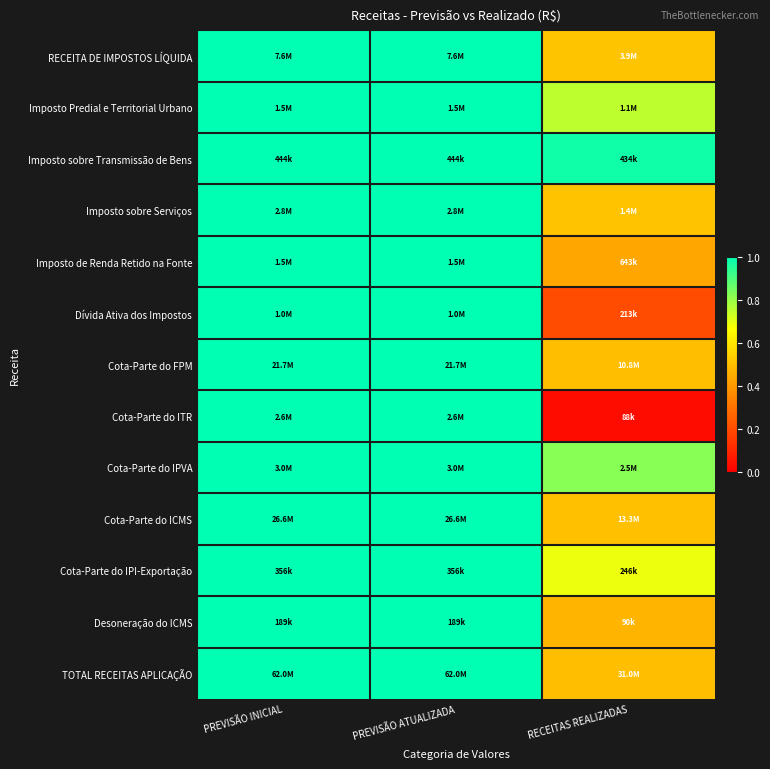

Between PREVISÃO INICIAL and PREVISÃO ATUALIZADA, which is larger?

PREVISÃO INICIAL